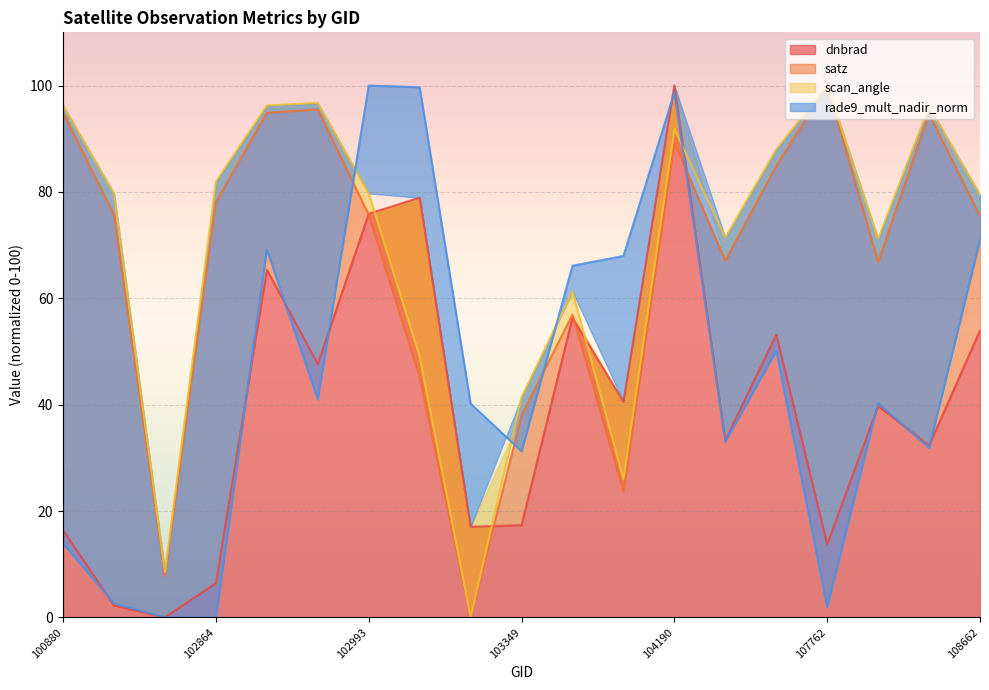

Between 102984 and 103349, which series saw the biggest shift?

satz